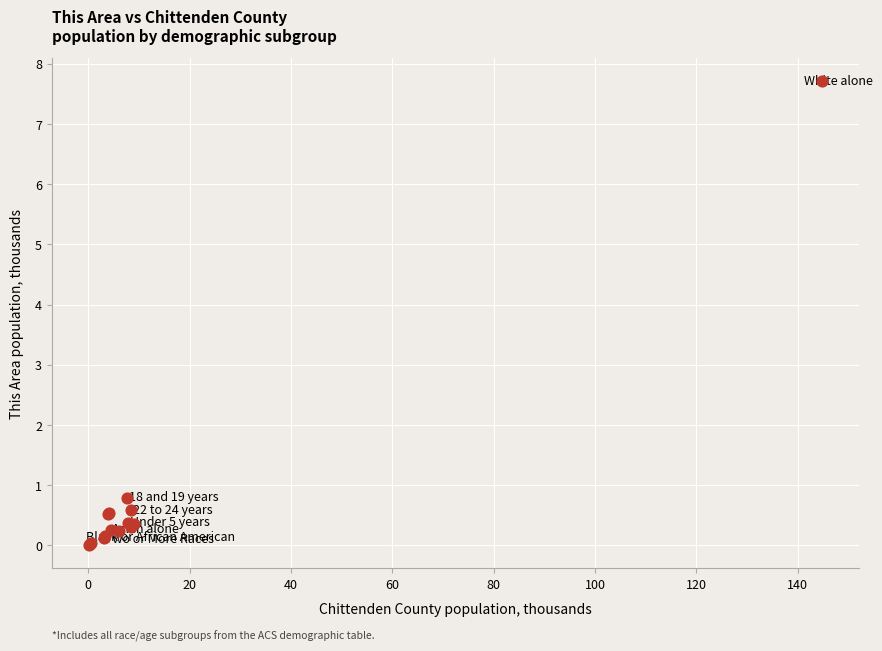

What Y value in the scatter plot is closest to 3?

0.8